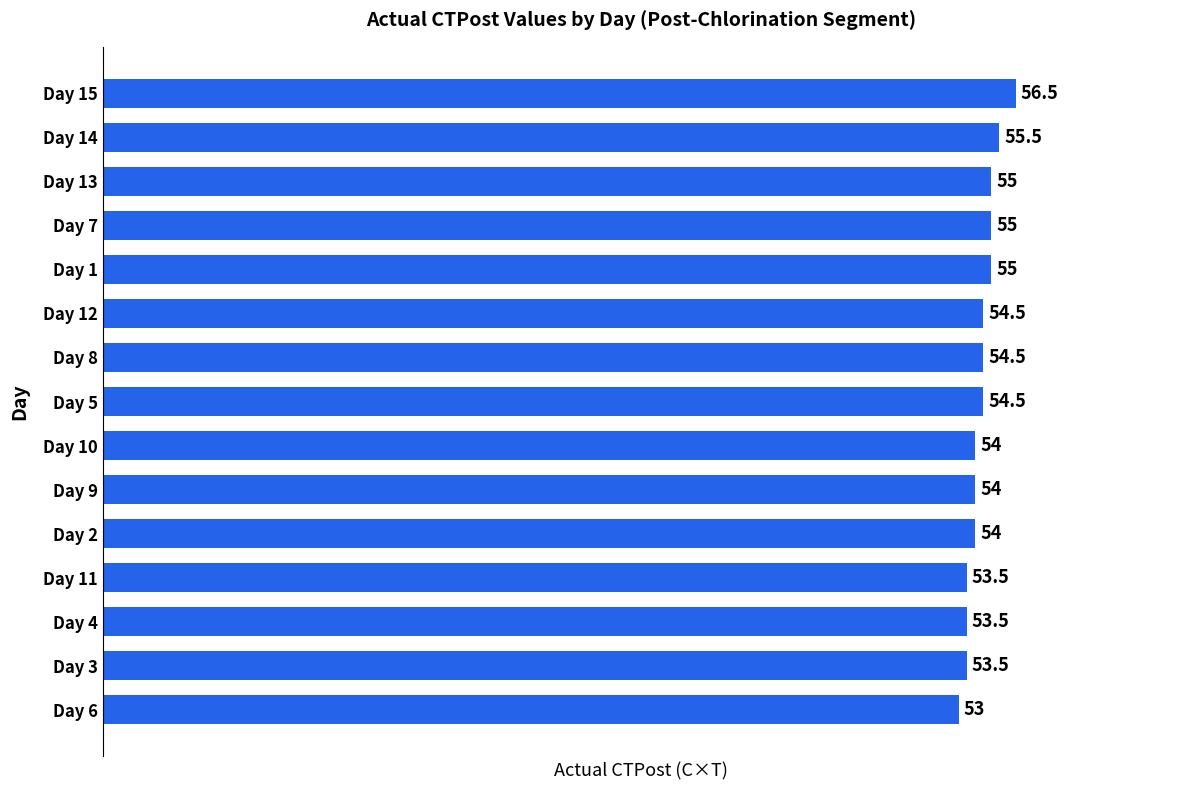

What is the maximum value shown in the chart?

56.5